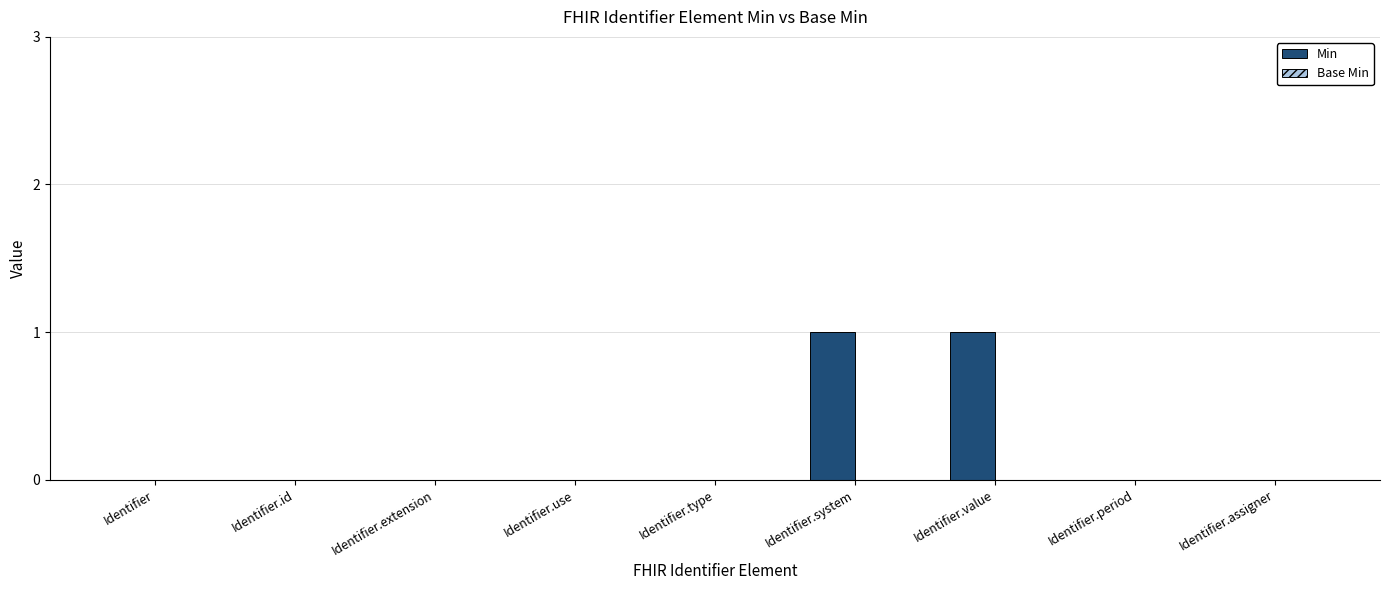

Between Identifier.extension and Identifier.system, which is larger?

Identifier.system